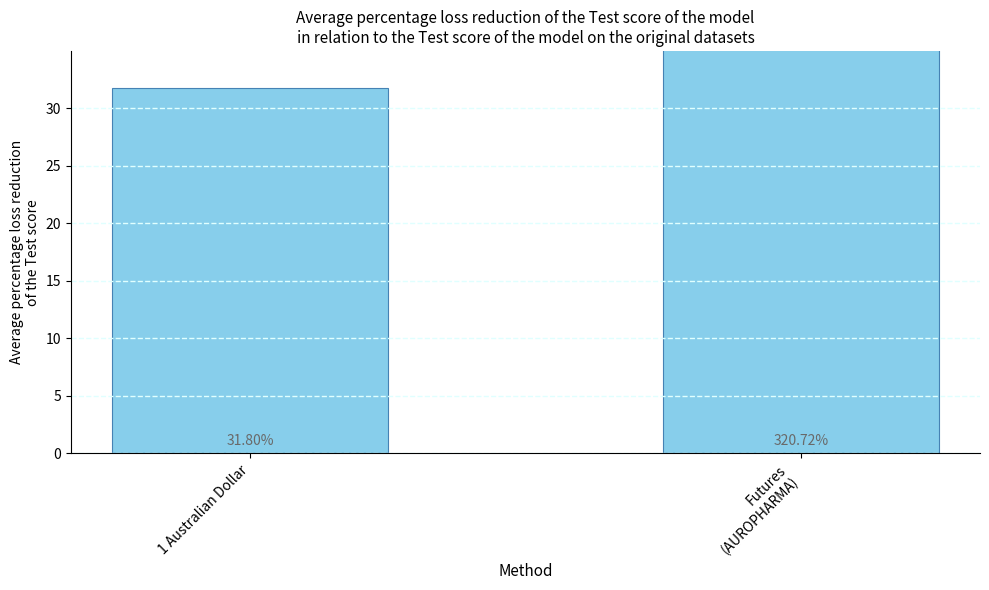

Which label corresponds to the largest value in the chart?

Futures
(AUROPHARMA)